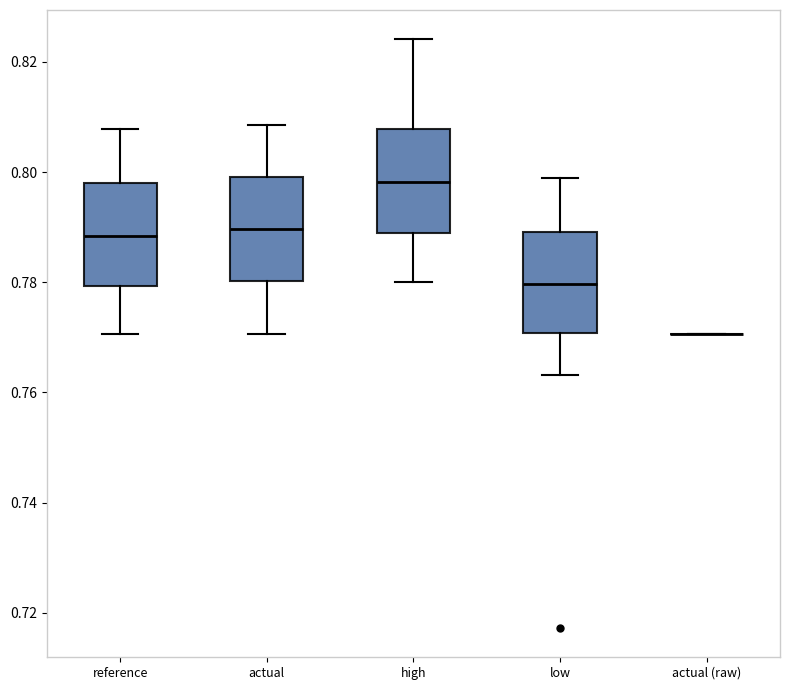

Reading left to right, transcribe this box plot: for each box, give where its median line is, the range the box spans, and where its two whiskers end, as read against the y-axis. The values are not printed on the chart, so give them approximately, as read against the axis.

reference: median 0.788, box 0.780 to 0.798, whiskers 0.770 to 0.808
actual: median 0.790, box 0.780 to 0.800, whiskers 0.770 to 0.808
high: median 0.798, box 0.788 to 0.808, whiskers 0.780 to 0.824
low: median 0.780, box 0.770 to 0.790, whiskers 0.764 to 0.798
actual (raw): box collapsed to a line at 0.770, whiskers 0.770 to 0.770